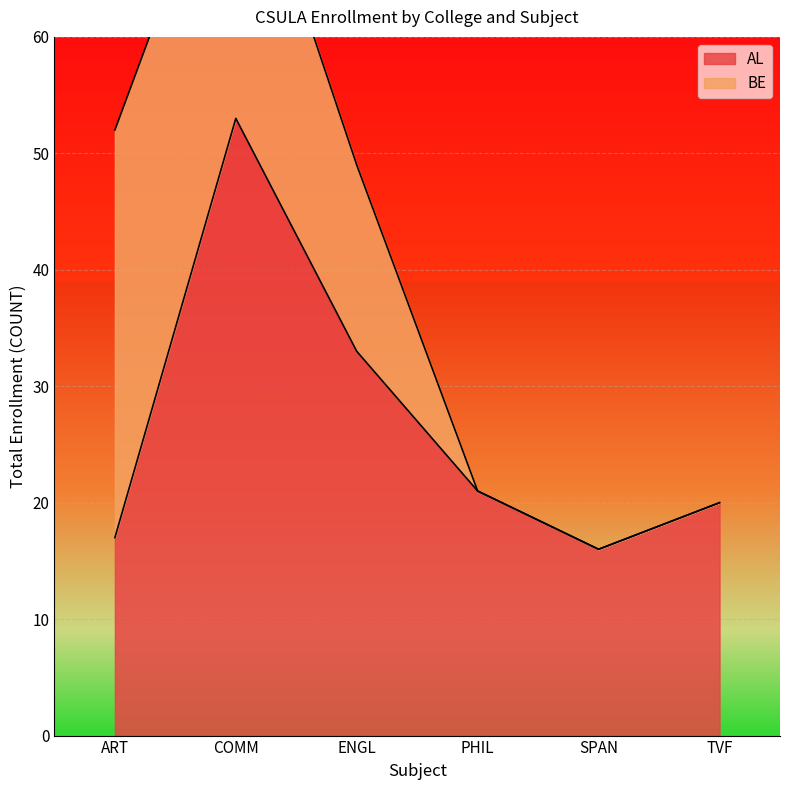

The chart shows a value of 53 at COMM. True or false?

True